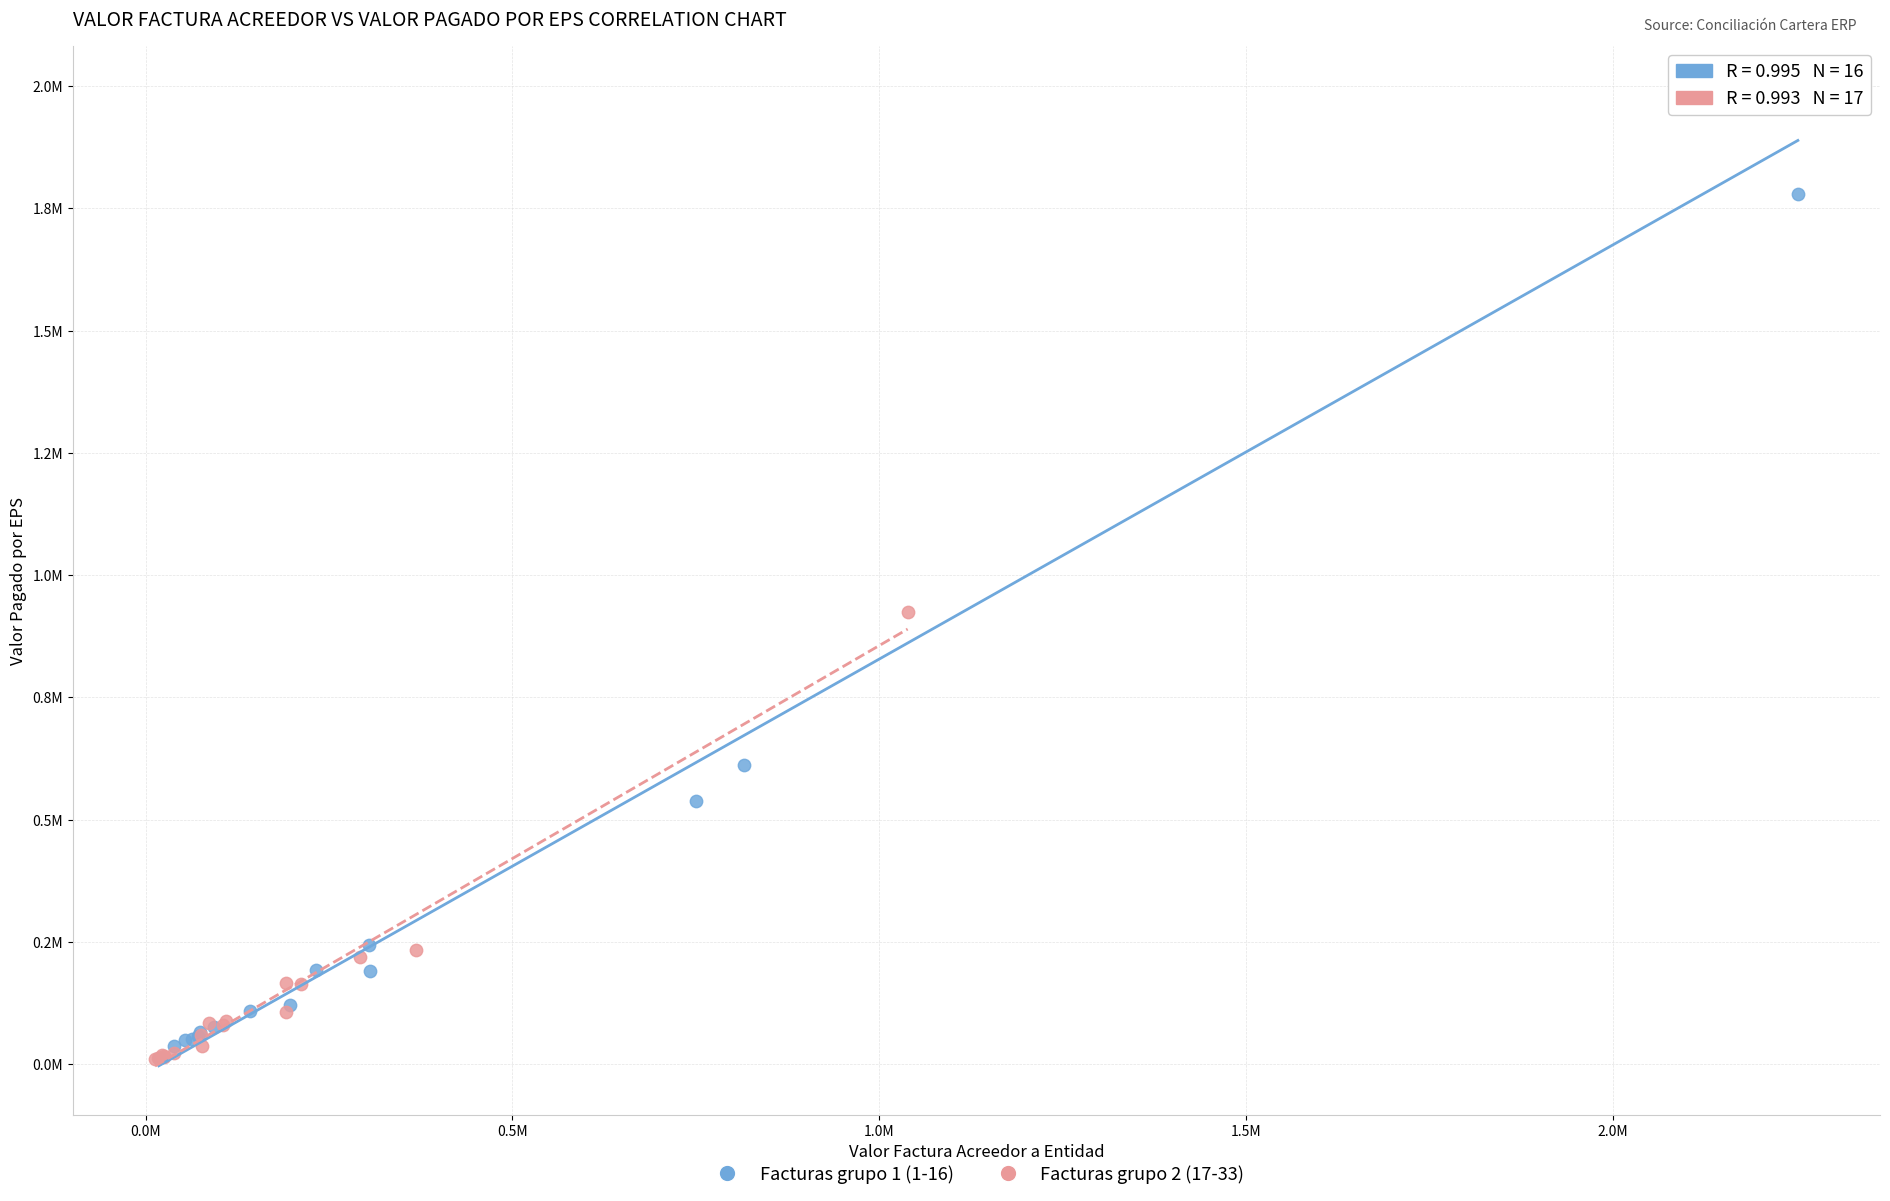

What are all the series names shown in the legend?

Facturas grupo 1 (1-16), Facturas grupo 2 (17-33)